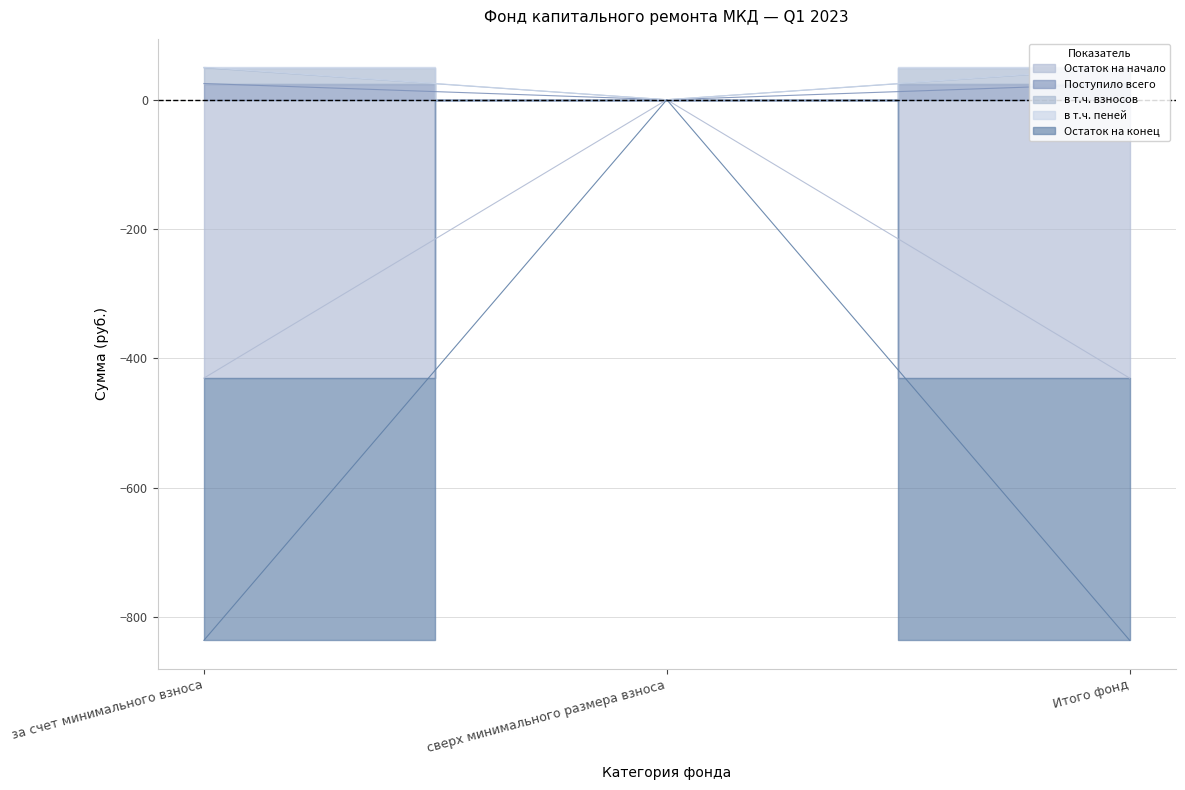

At which label is Остаток на начало closest to 12?

сверх минимального размера взноса